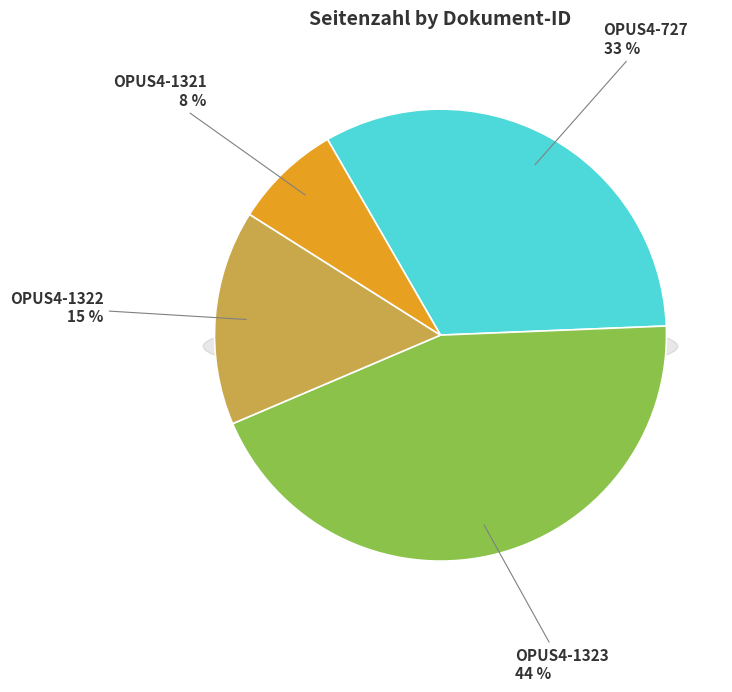

Combined, do OPUS4-1321 and OPUS4-727 account for over 50%?

No